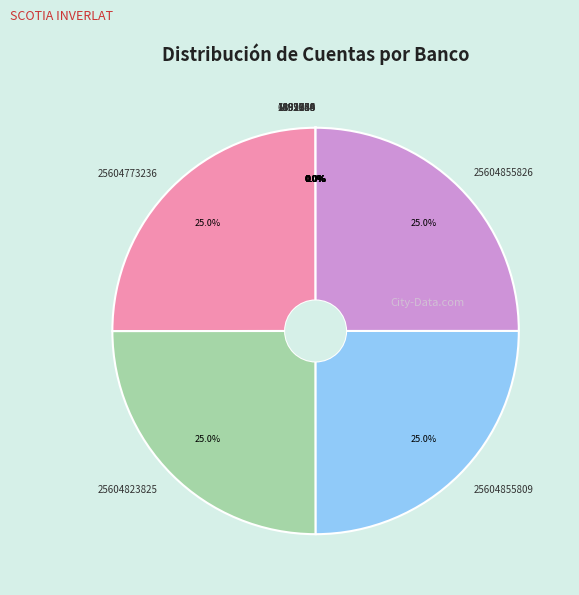

Does any single category account for the majority?

No